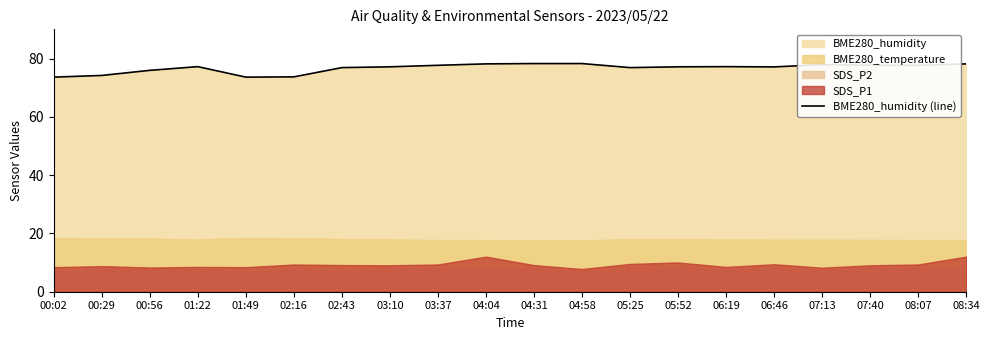

Reading right to left, transcribe all the data shown in this chart.

78.2	77.7	77.8	77.9	77.2	77.2	77.2	76.9	78.3	78.3	78.2	77.7	77.2	76.9	73.7	73.7	77.2	76.0	74.2	73.7